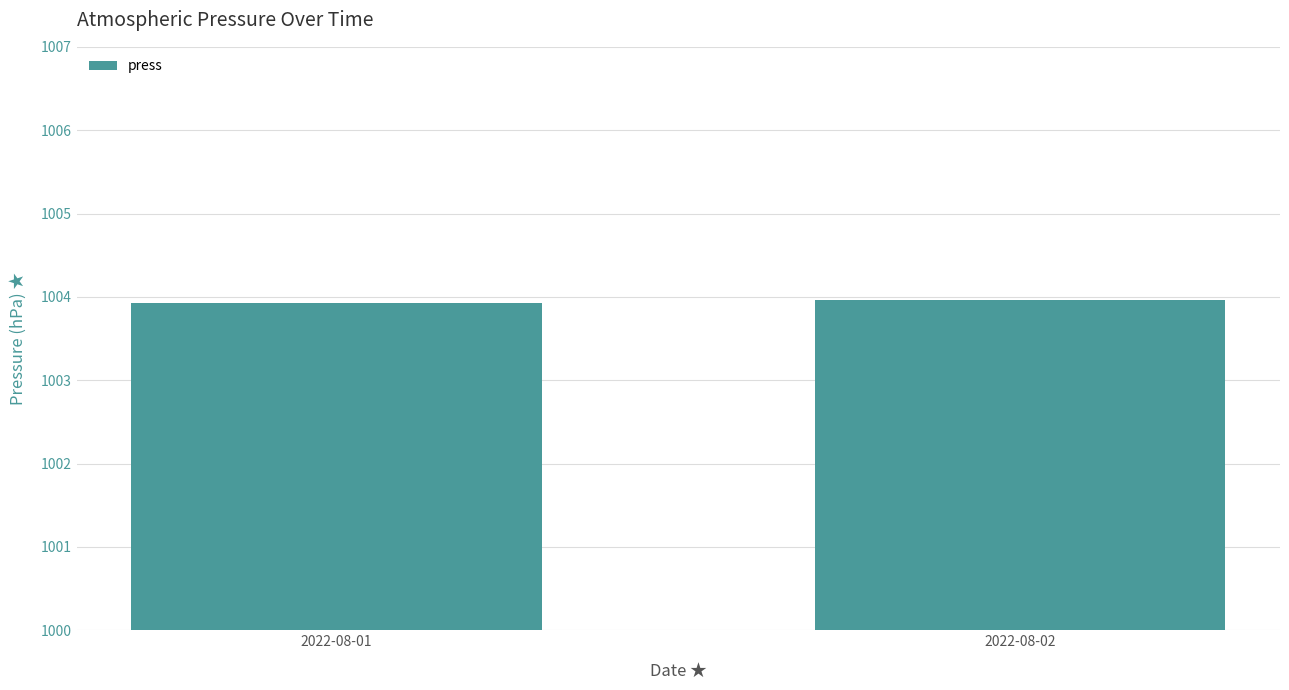

Read the value at 2022-08-01.

1003.9